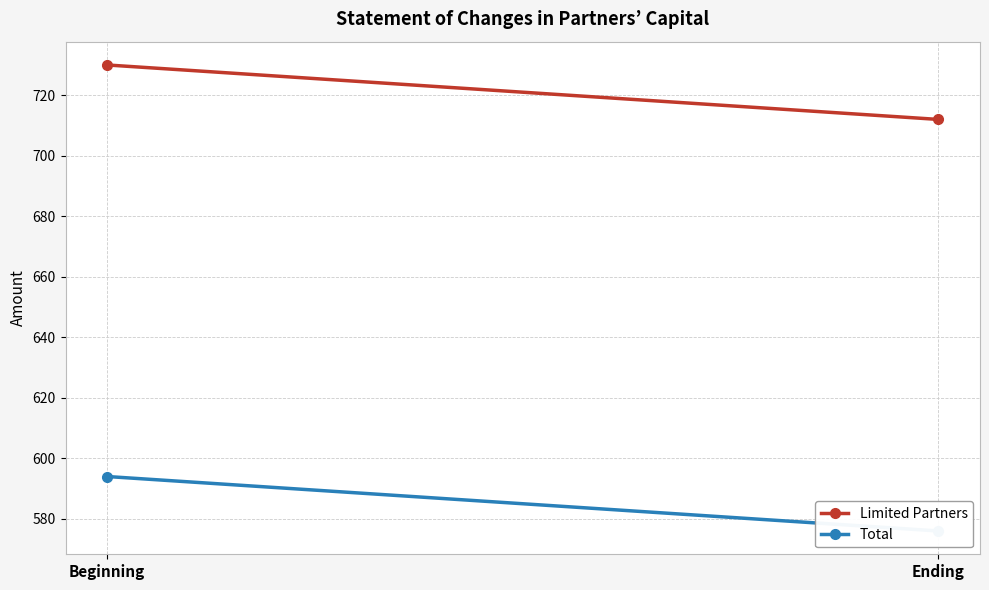

What is the label of the 1st point from the left?

Beginning